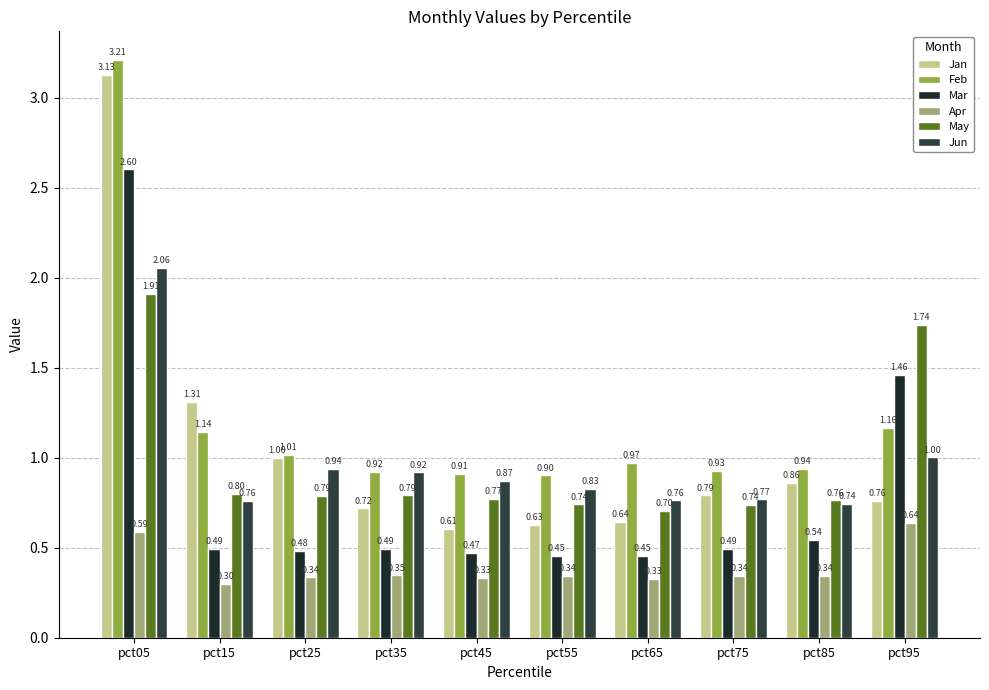

What is the spread (max minus min) of values at pct25?

0.7